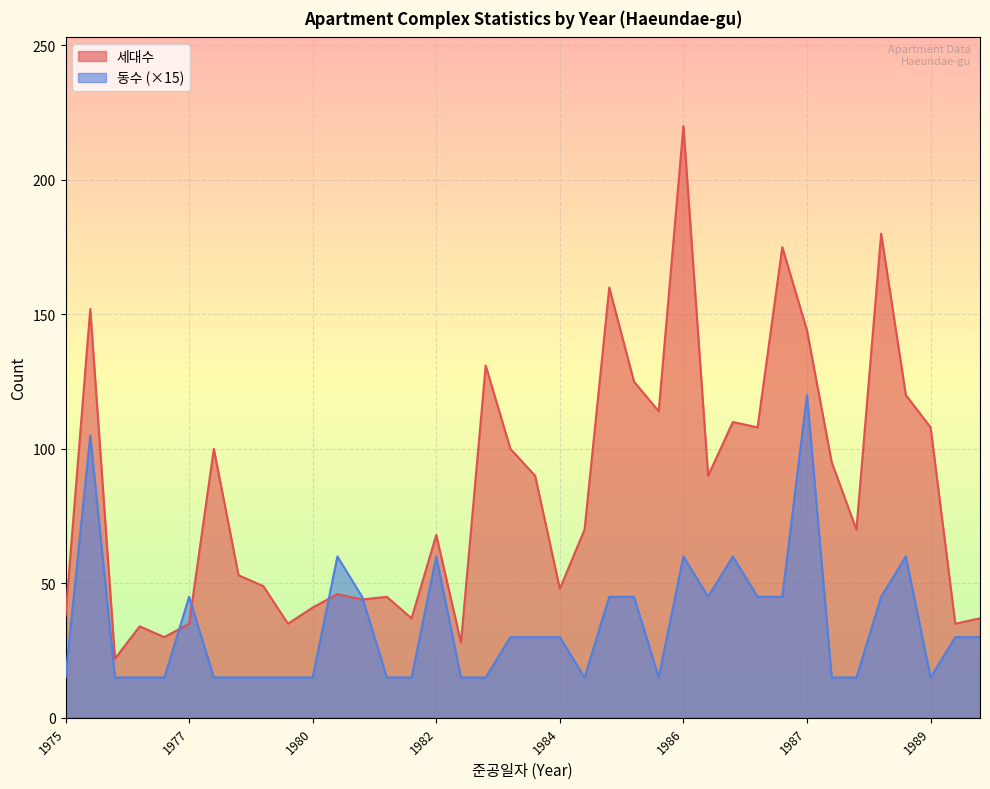

Does the chart display data point markers on the line(s)?

No